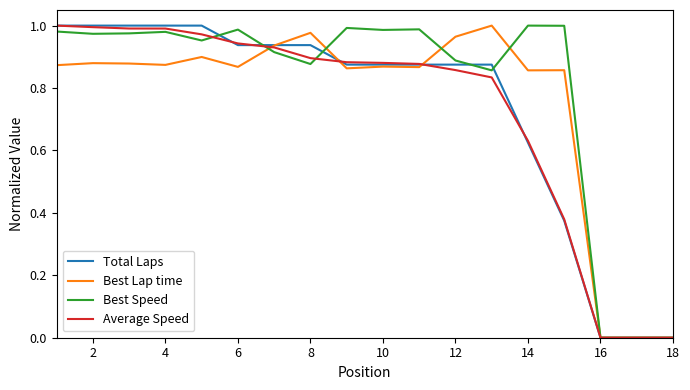

What are all the series names shown in the legend?

Total Laps, Best Lap time, Best Speed, Average Speed